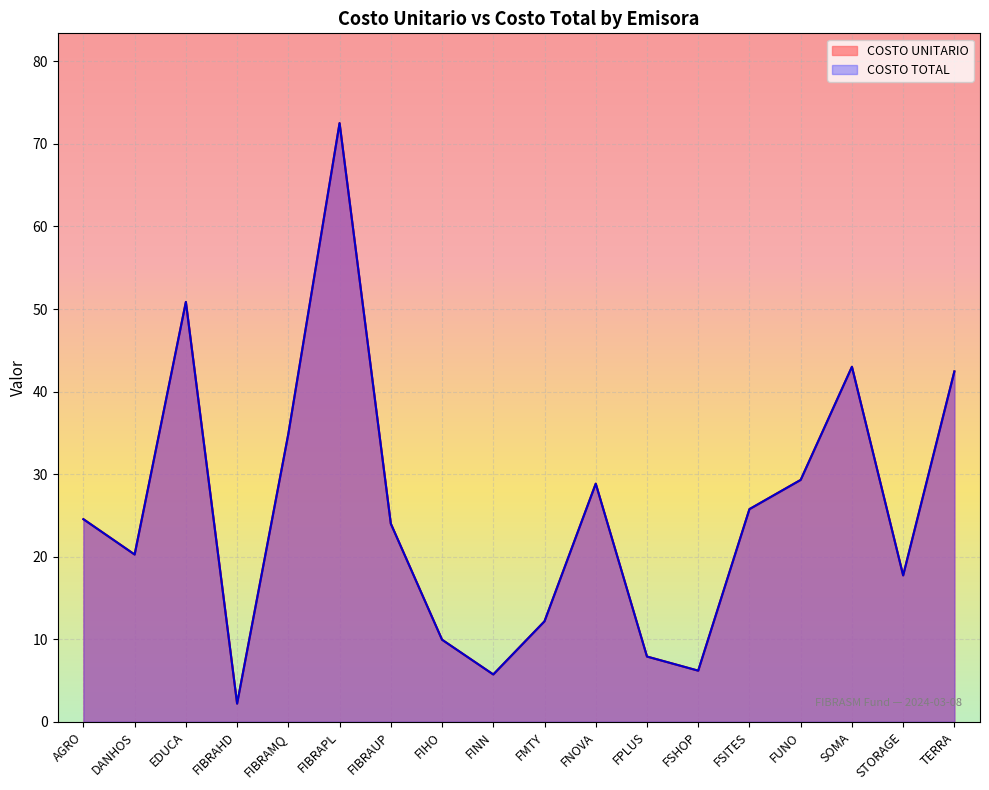

Rank the series by their maximum value, from lowest to highest.

COSTO UNITARIO, COSTO TOTAL